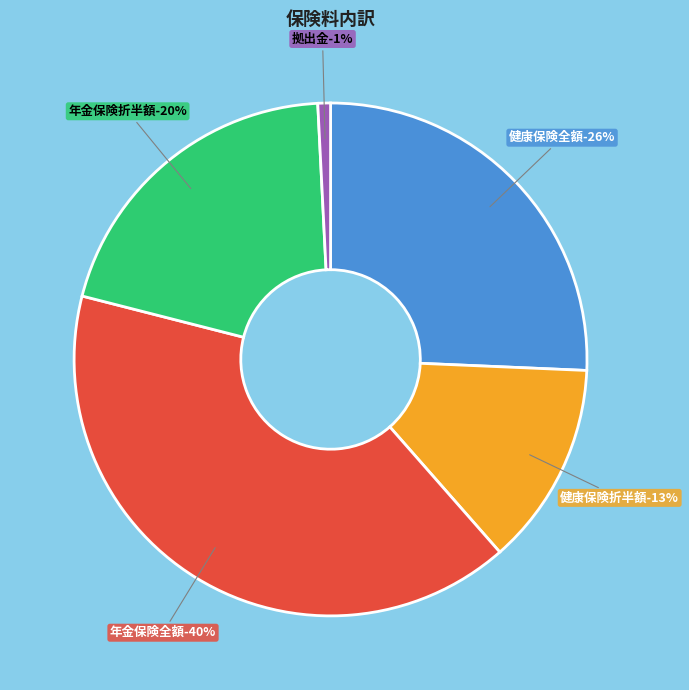

To the nearest percent, what is the difference between the 健康保険
折半額 and 健康保険
全額 slice percentages?

13%